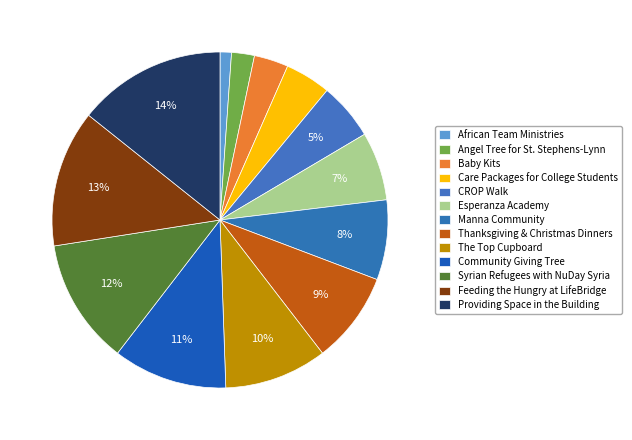

Combined, do Care Packages for College Students and Manna Community account for over 50%?

No